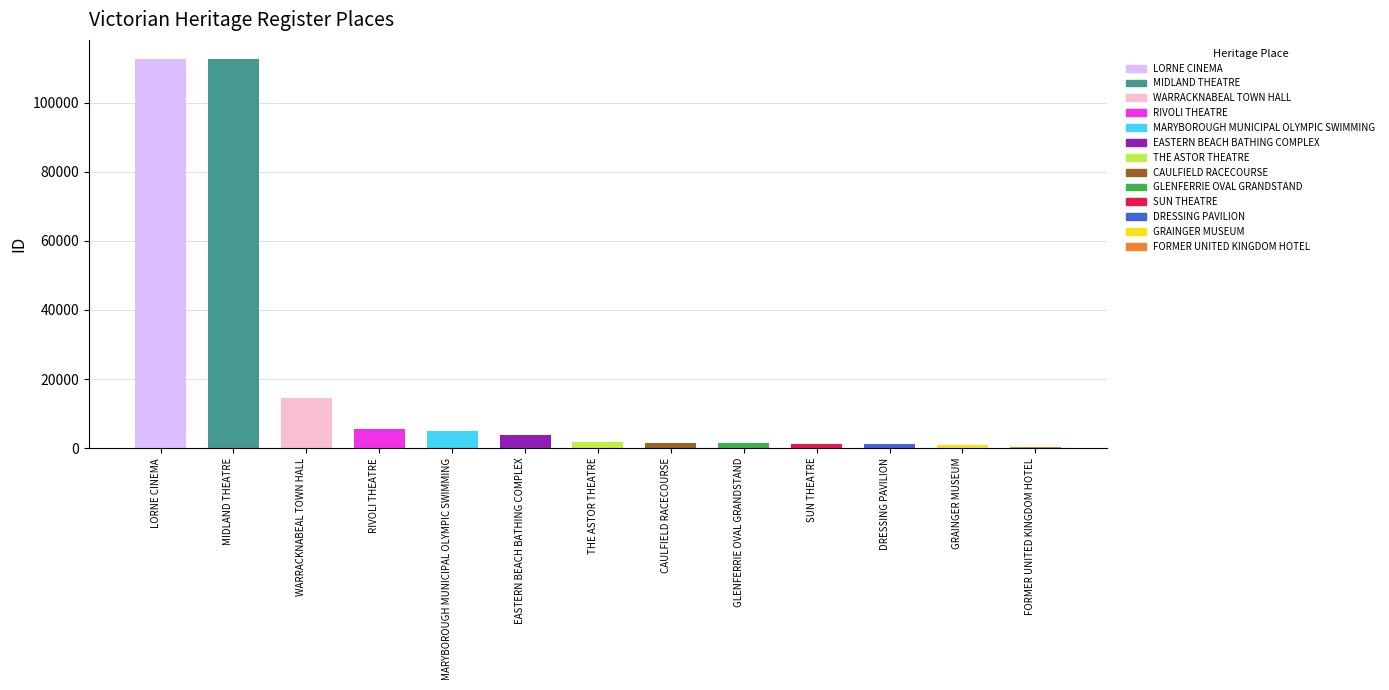

The value at MARYBOROUGH MUNICIPAL OLYMPIC SWIMMING is 5091. True or false?

True